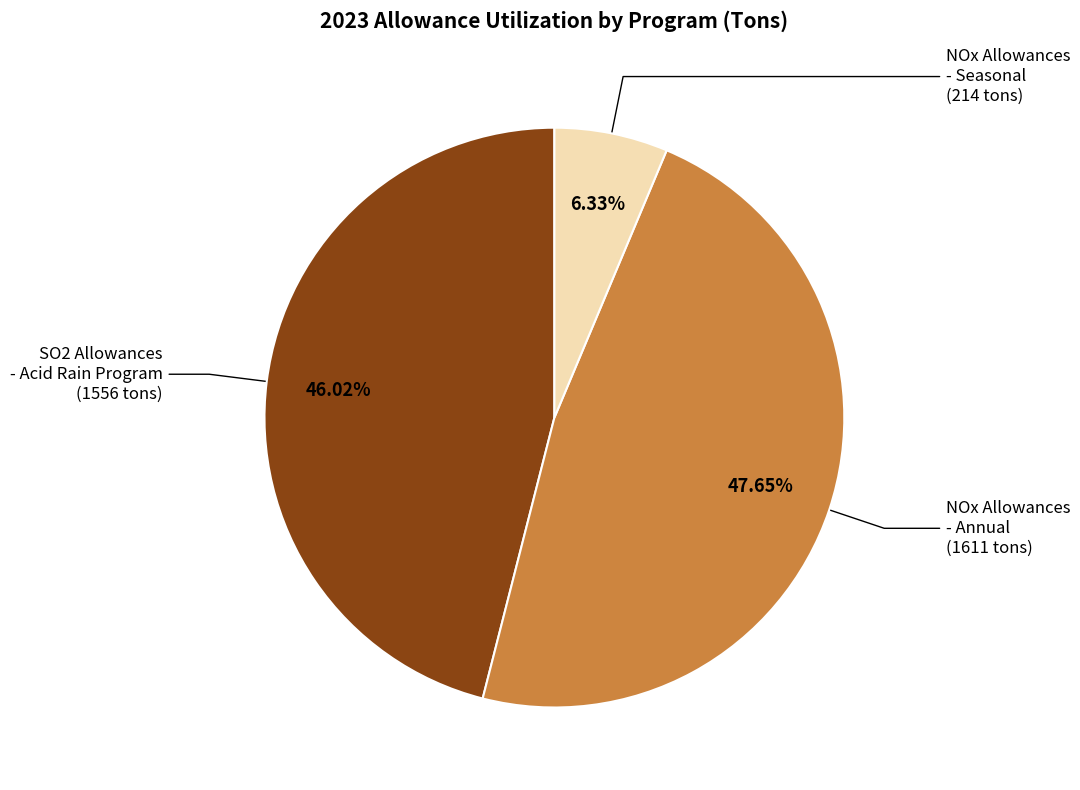

Do NOx Allowances - Annual and NOx Allowances - Seasonal together represent more than half of the pie?

Yes